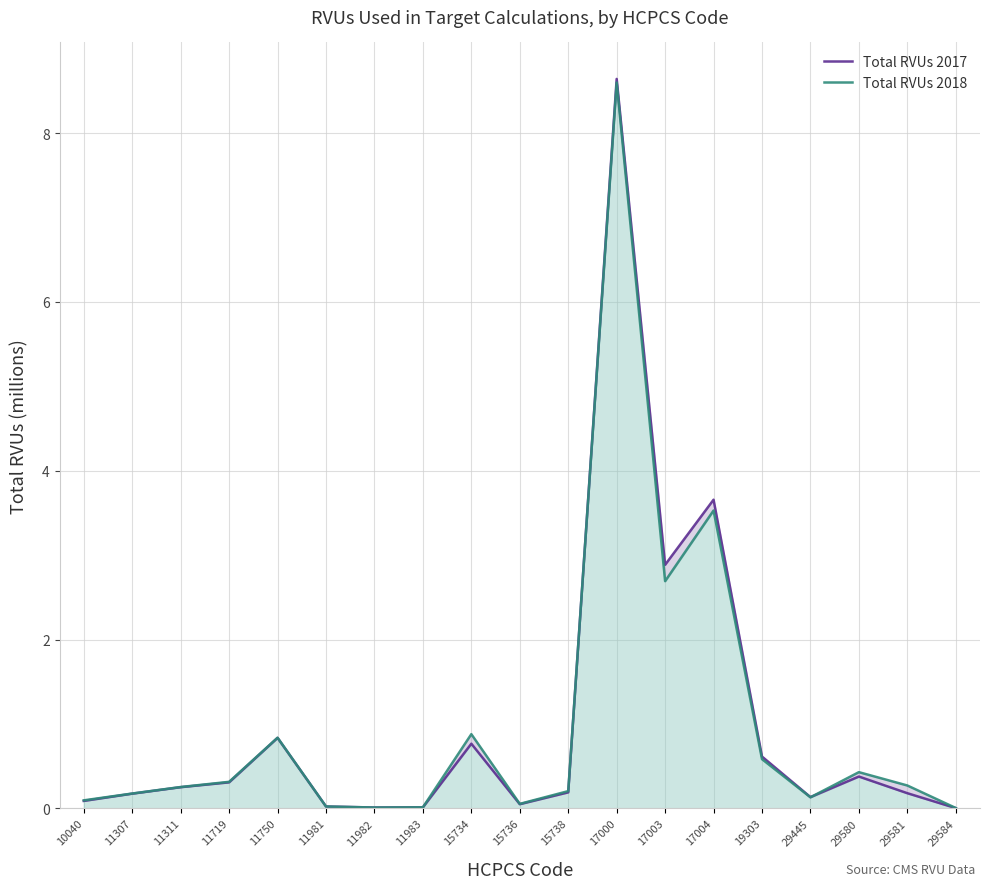

What are all the series names shown in the legend?

Total RVUs 2017, Total RVUs 2018